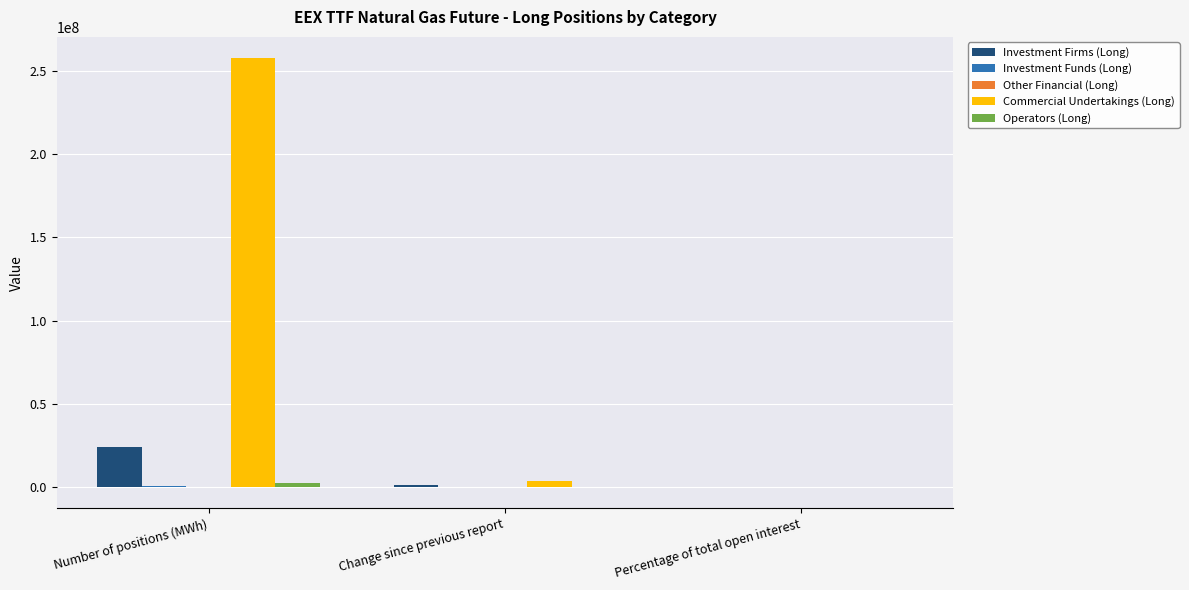

Between Number of positions (MWh) and Percentage of total open interest, which series saw the biggest shift?

Commercial Undertakings (Long)